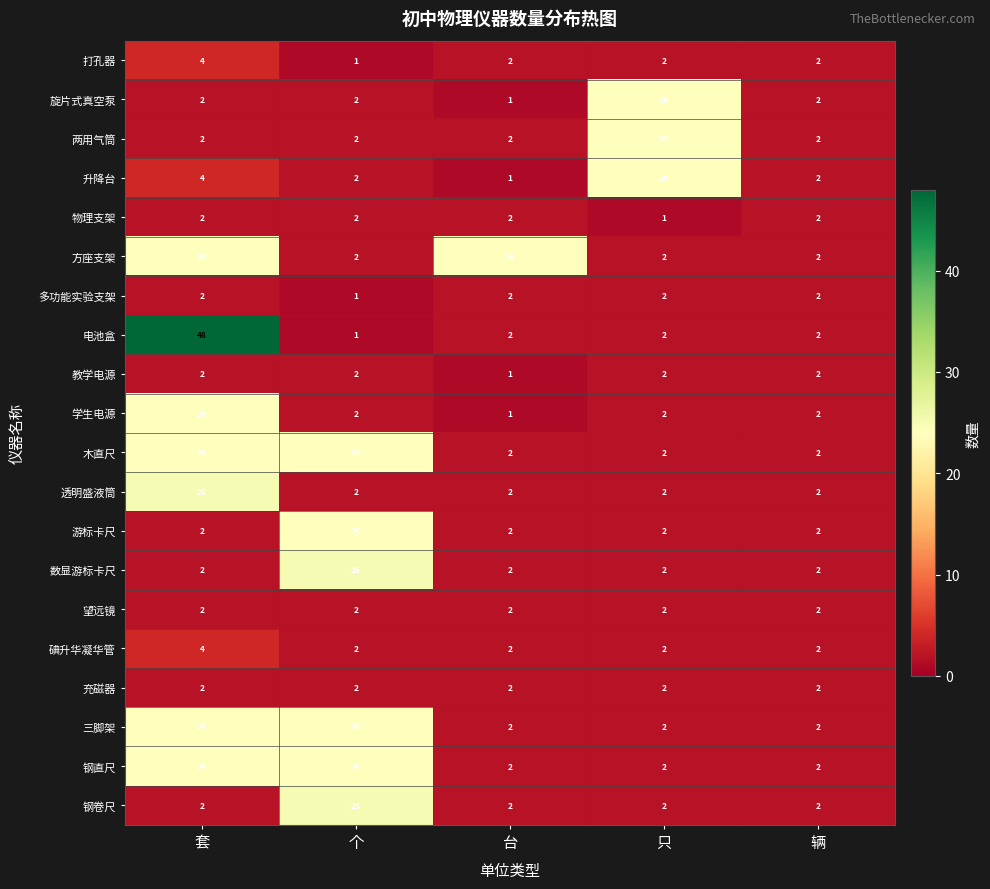

Which series changed the most between 套 and 台?

电池盒